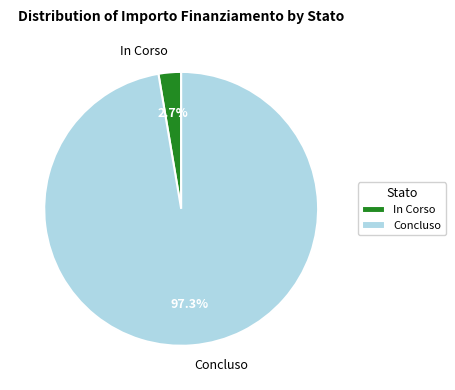

What is the smallest slice in the pie chart?

In Corso